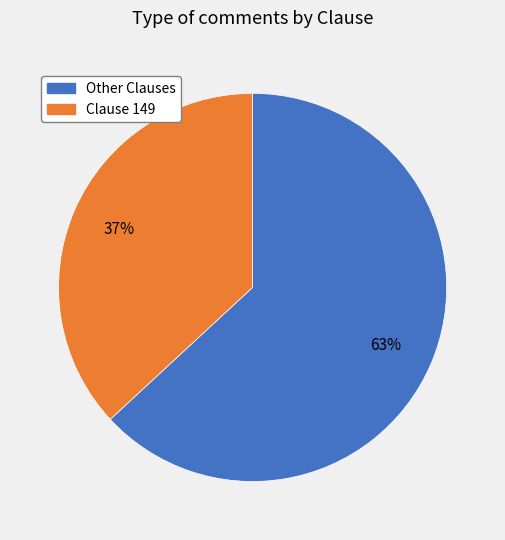

To the nearest percent, what is the average slice percentage?

50%